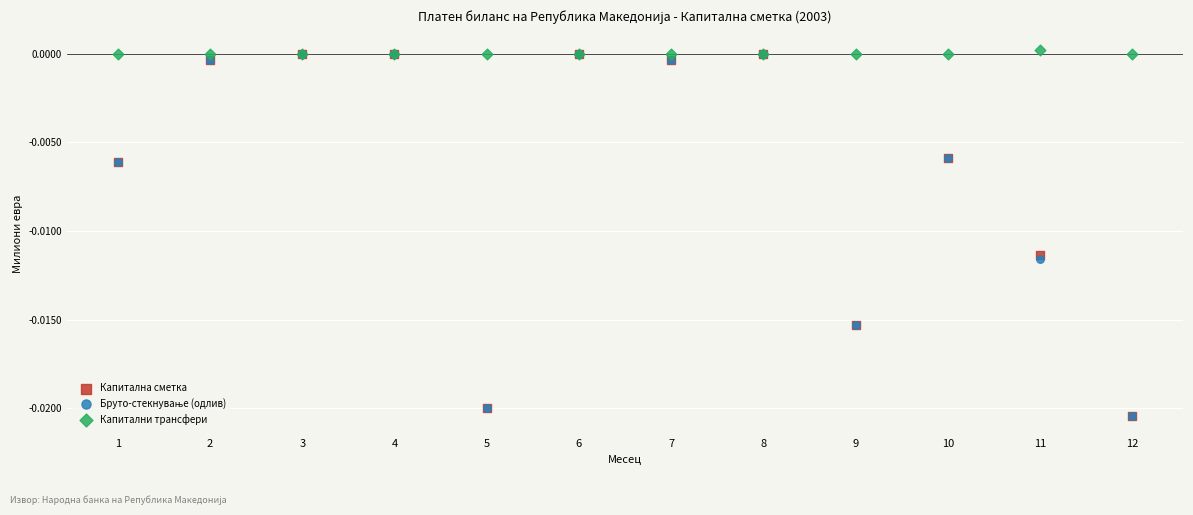

Which series has the largest Y range (max minus min)?

Капитална сметка